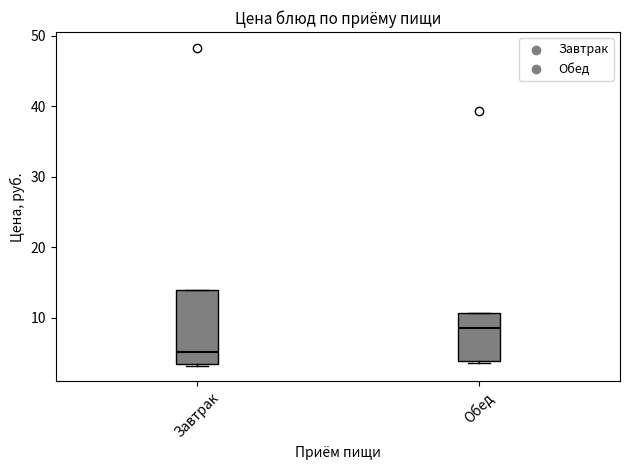

Reading left to right, read every box against the y-axis: the position of its median line, the range the box covers, and the ends of its whiskers. The values are not printed on the chart, so give them approximately, as read against the axis.

Завтрак: median 5, box 3 to 14, whiskers 3 to 14
Обед: median 9, box 4 to 11, whiskers 4 to 11